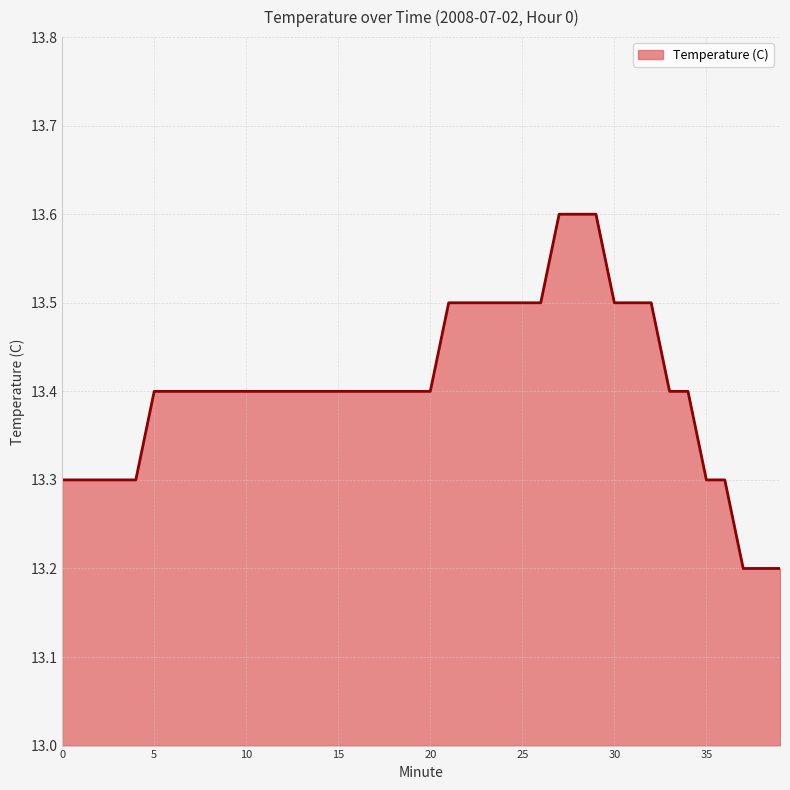

What is the greatest value displayed?

13.6